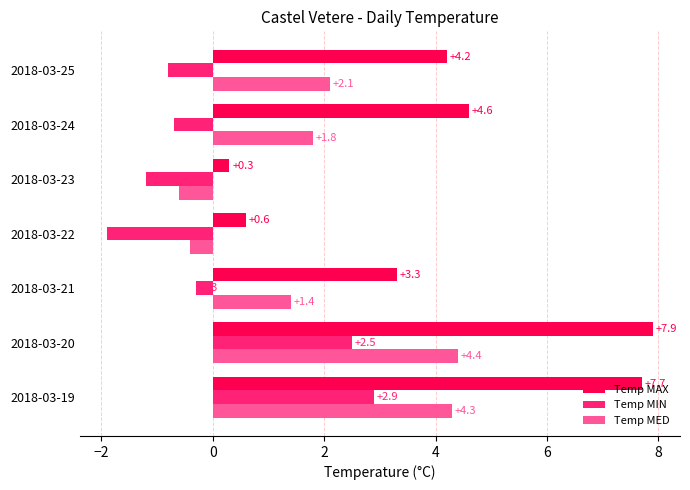

Which category has the highest value in the Temp MAX series?

2018-03-20